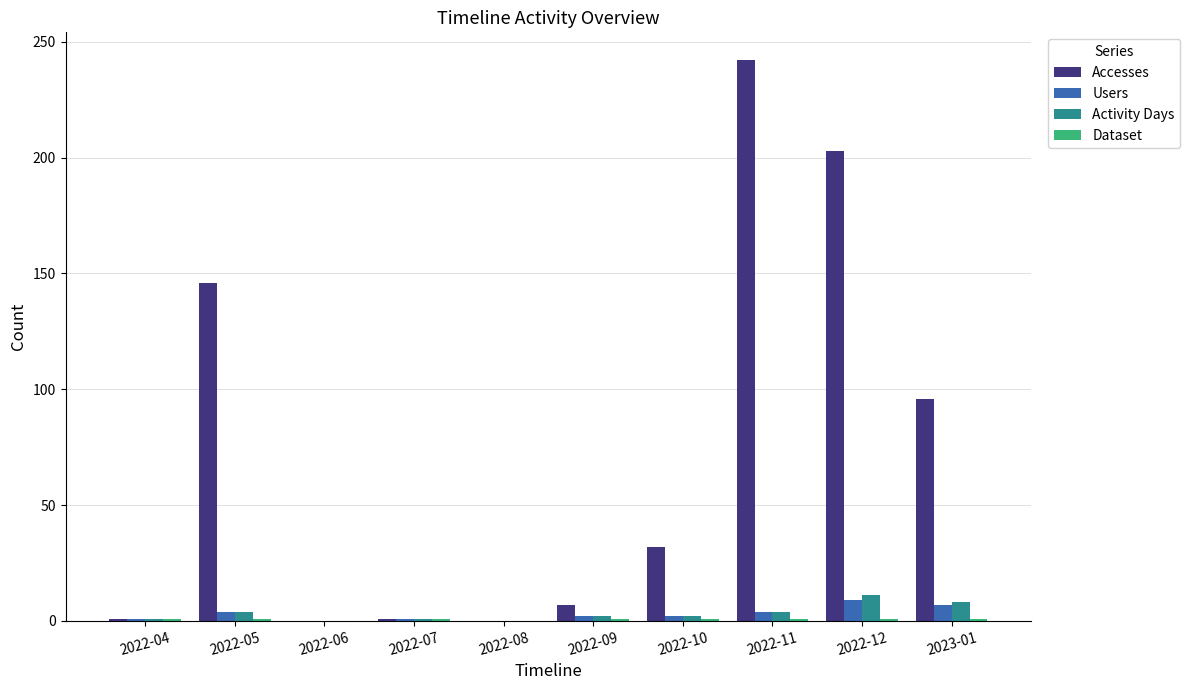

What is the maximum value for Activity Days?

11